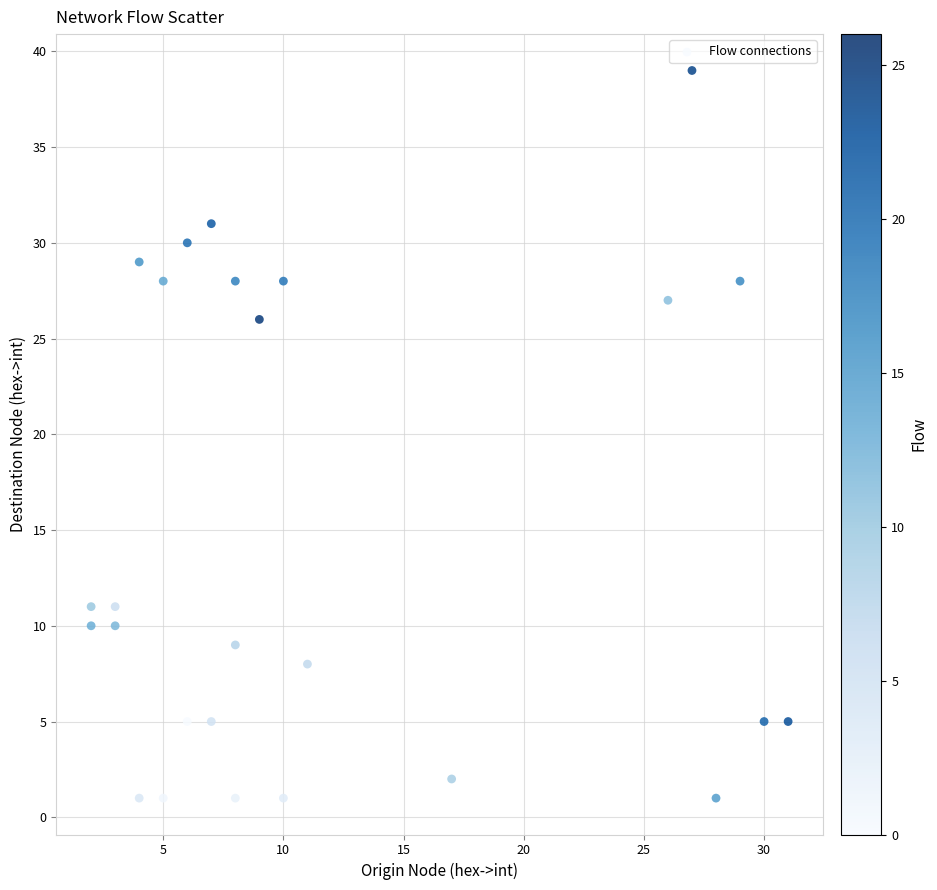

What Y value in the scatter plot is closest to 20?

26